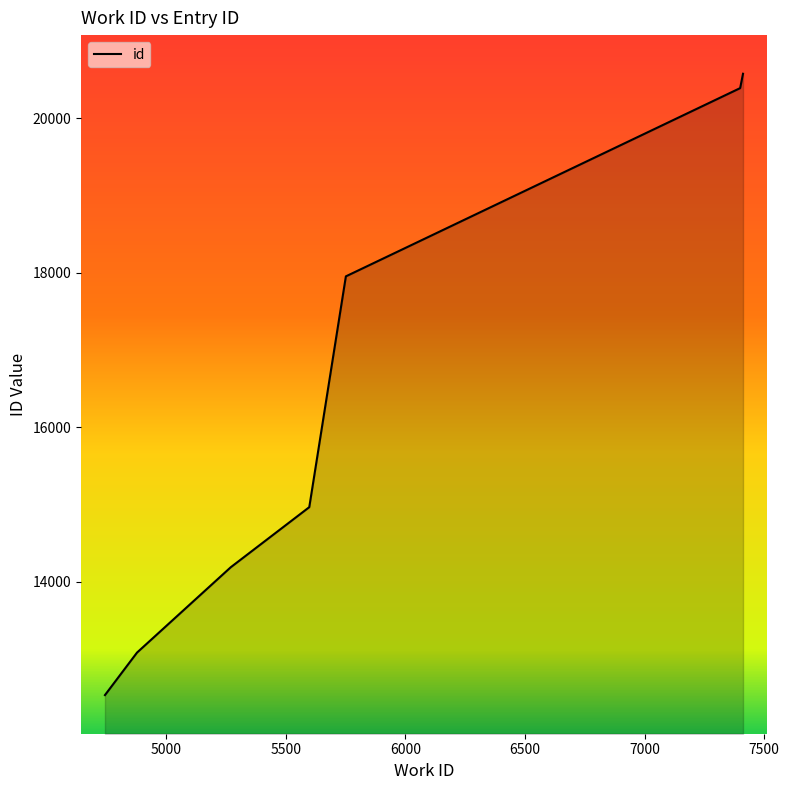

What is the difference between the maximum and minimum values?

8041